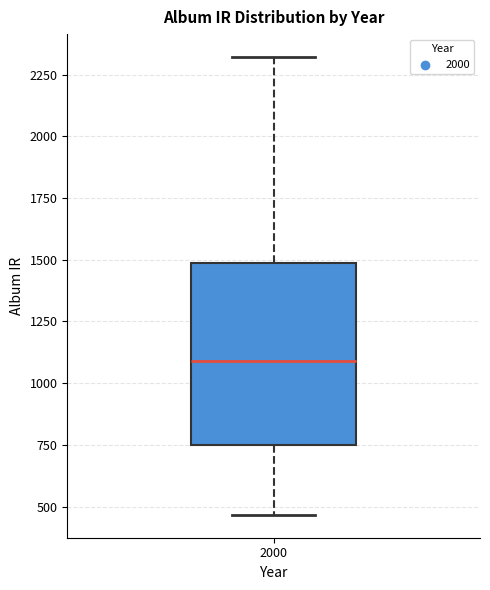

Where does the median line of the box at x = 2000 sit on the y-axis? The values are not printed on the chart, so give them approximately, as read against the axis.

1100